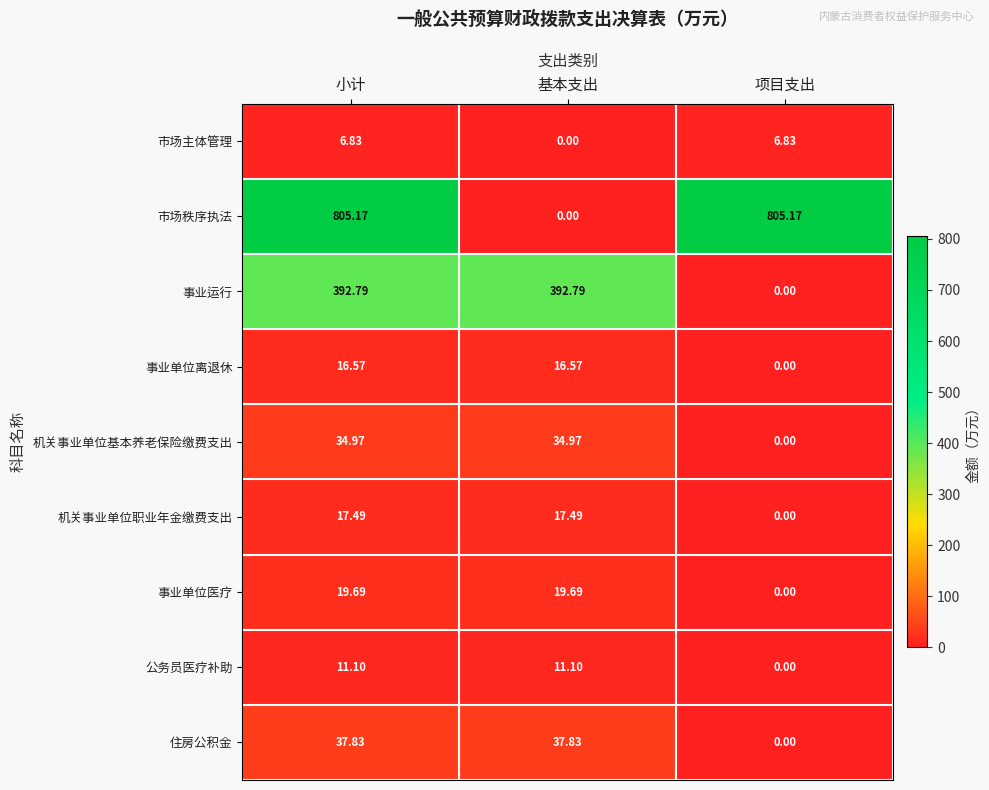

Which series has the widest spread of values?

市场秩序执法